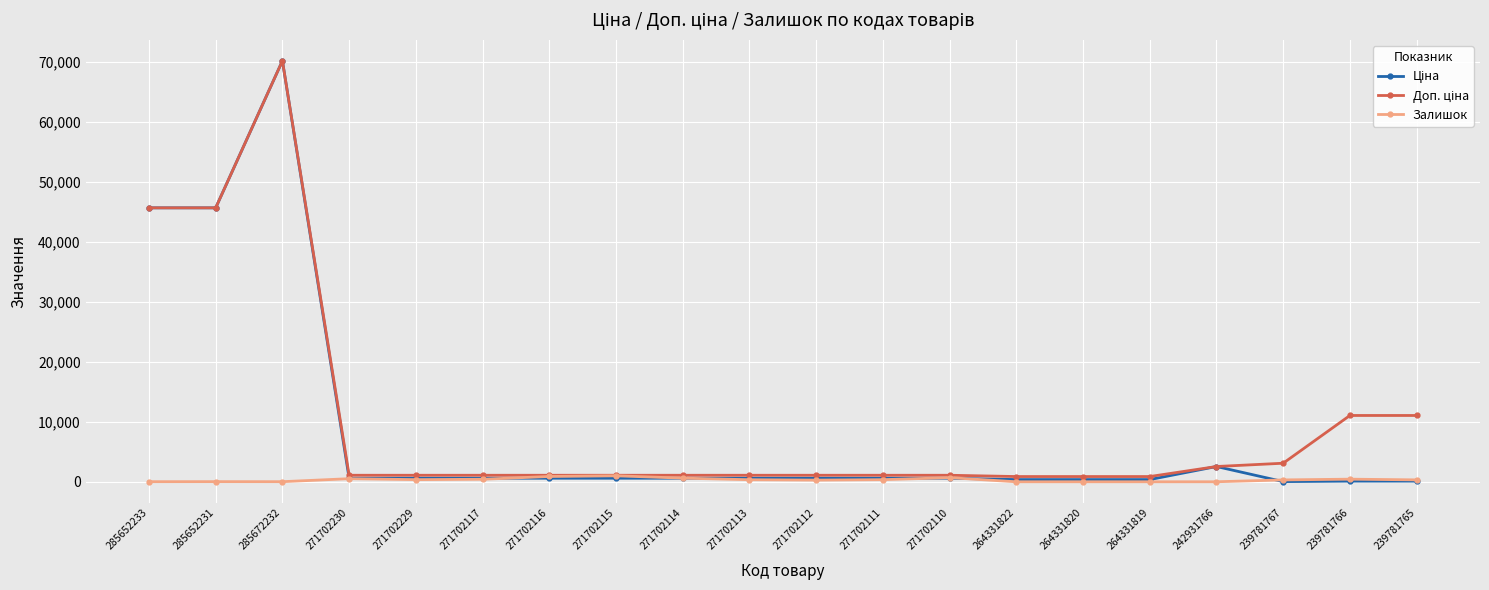

At how many categories does at least one series exceed 8460?

5